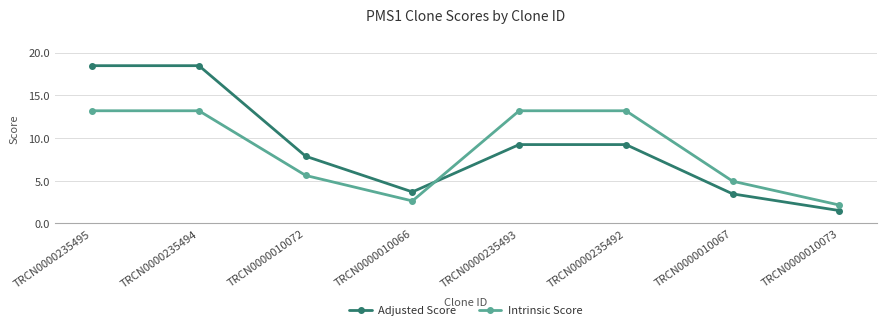

Rank the series by their average value, from lowest to highest.

Intrinsic Score, Adjusted Score